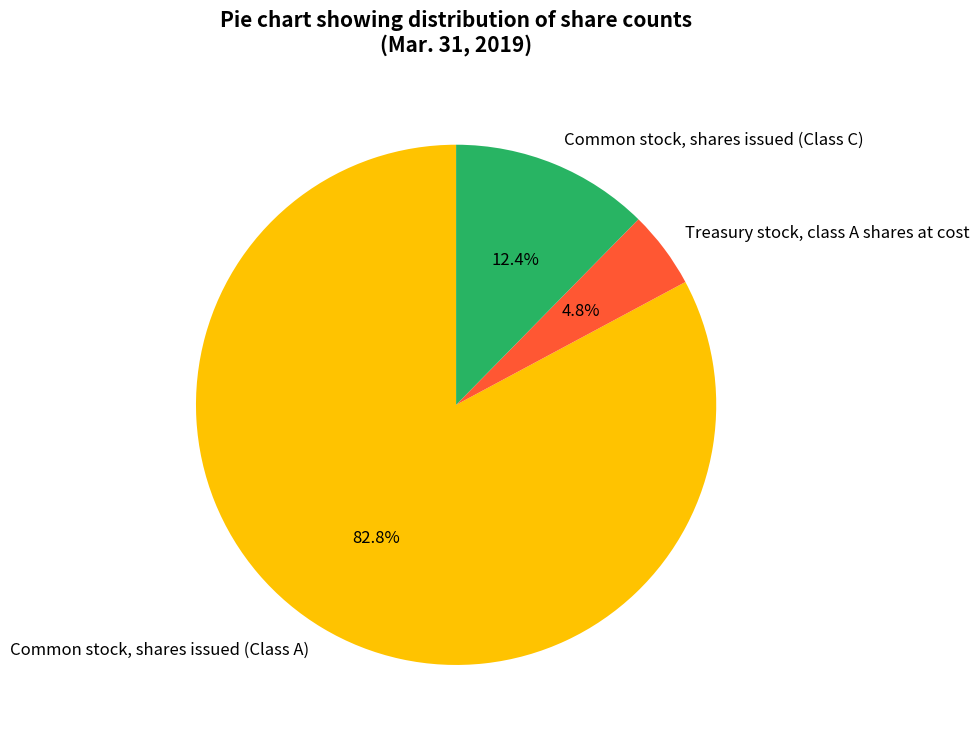

What is the majority slice?

Common stock, shares issued (Class A)